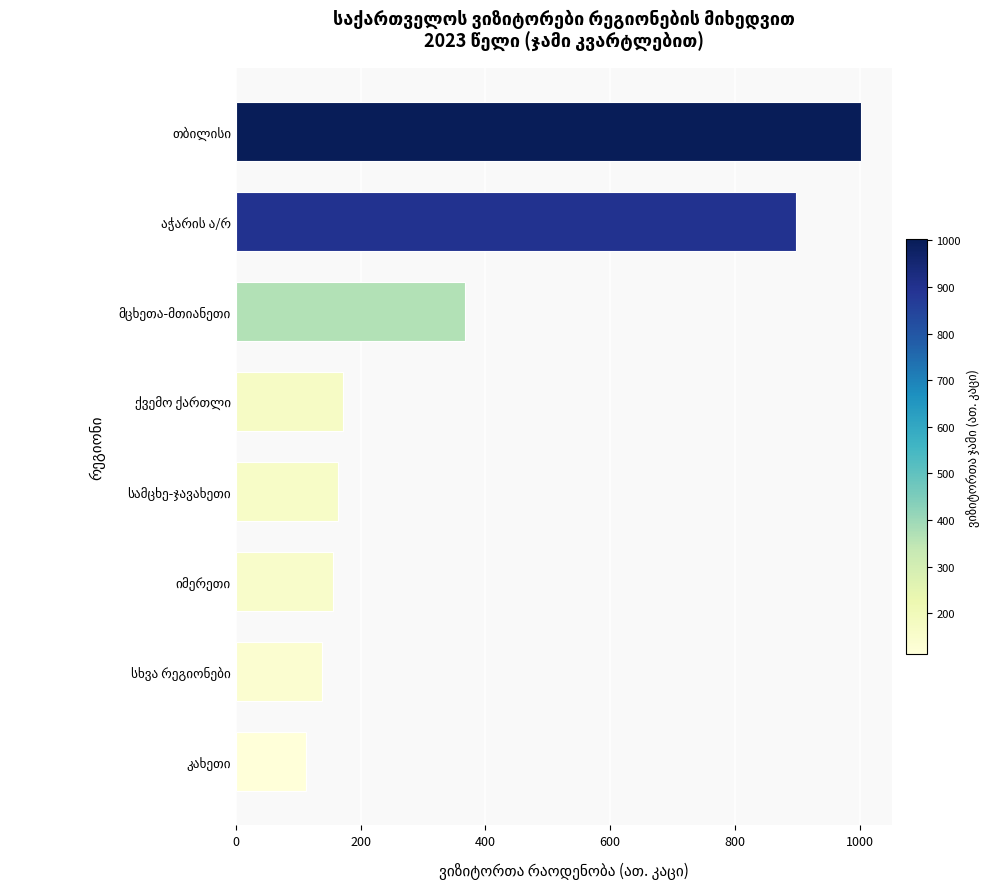

What is the minimum value shown in the chart?

112.7